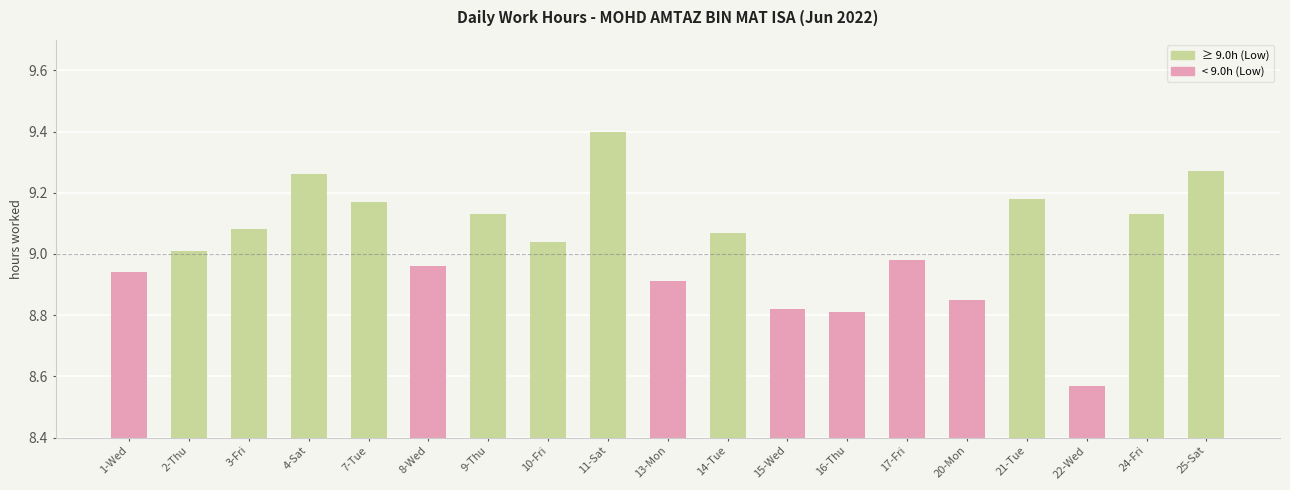

Reading left to right, list all the values displayed in this chart.

8.9	9.0	9.1	9.3	9.2	9.0	9.1	9.0	9.4	8.9	9.1	8.8	8.8	9.0	8.8	9.2	8.6	9.1	9.3